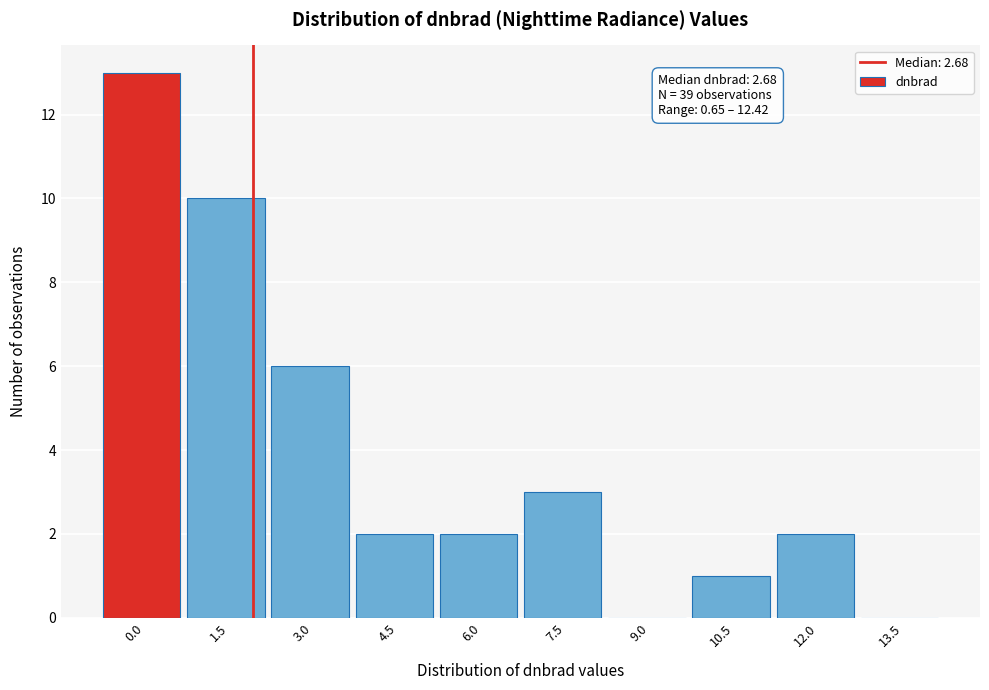

Reading left to right, extract all data points from this chart.

0.0=13	1.5=10	3.0=6	4.5=2	6.0=2	7.5=3	9.0=0	10.5=1	12.0=2	13.5=0